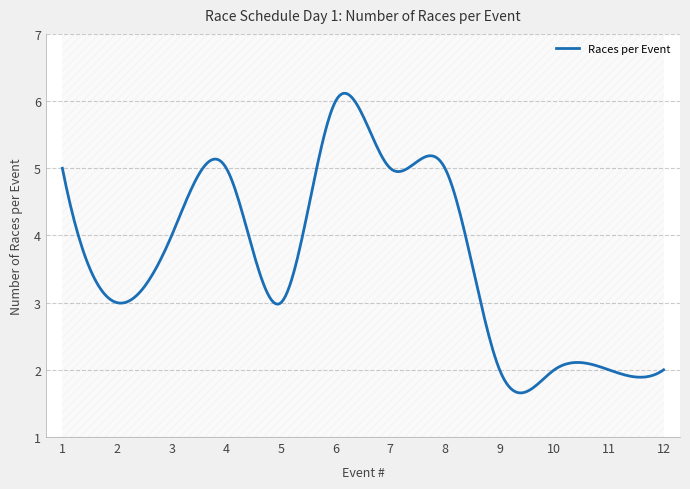

The value at 9 is 3. True or false?

False